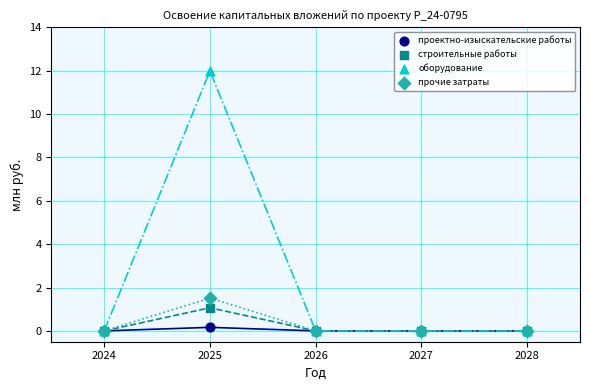

Across all series, what Y value is closest to 5?

1.5